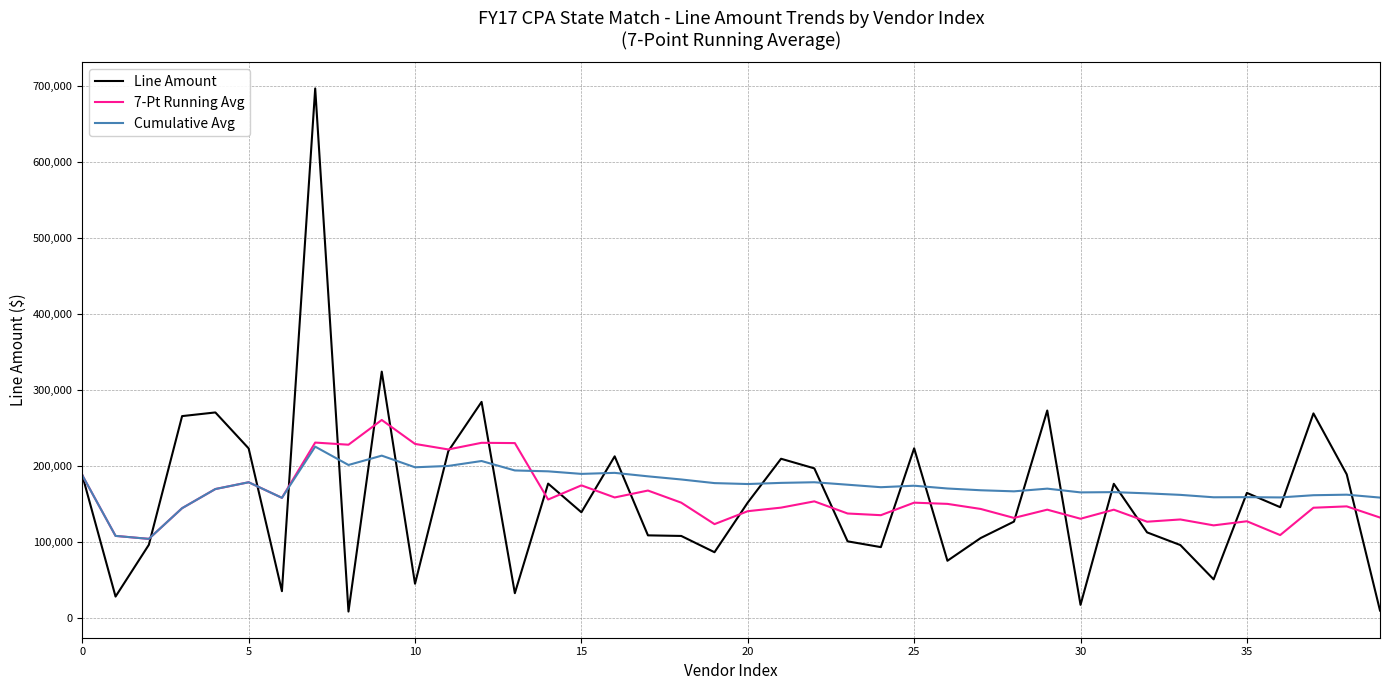

Count the number of categories in the chart.

40